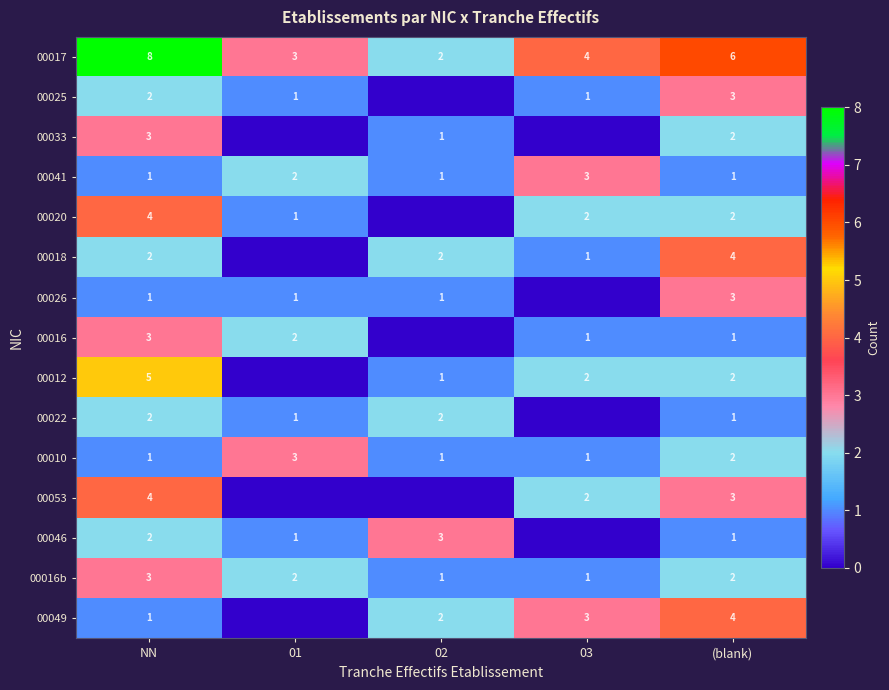

What is the total value across all series at (blank)?

37